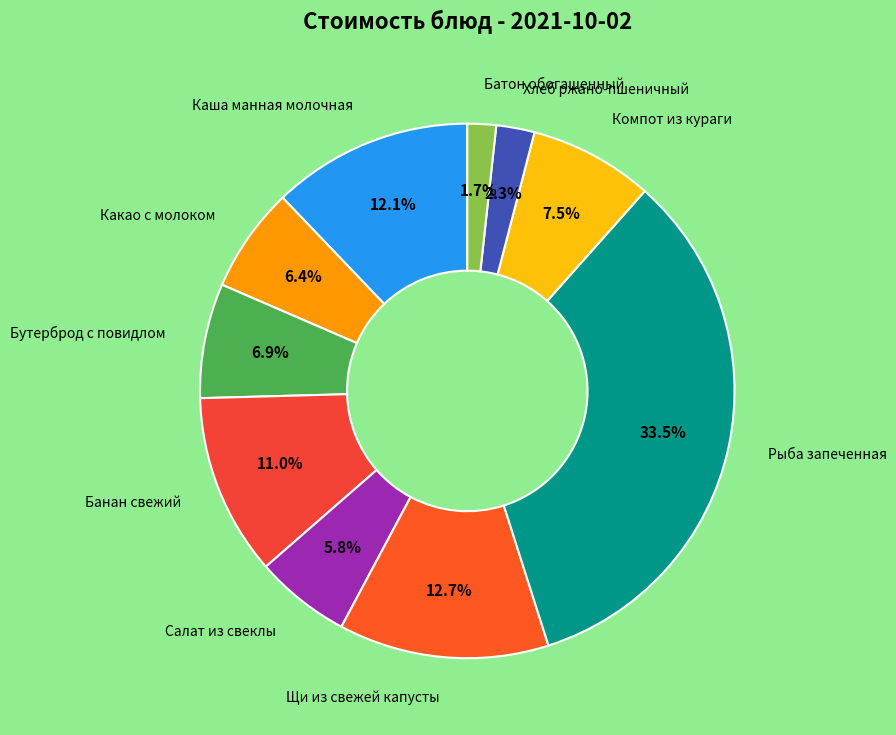

Rank the categories by value from highest to lowest.

Рыба запеченная, Щи из свежей капусты, Каша манная молочная, Банан свежий, Компот из кураги, Бутерброд с повидлом, Какао с молоком, Салат из свеклы, Хлеб ржано-пшеничный, Батон обогащенный